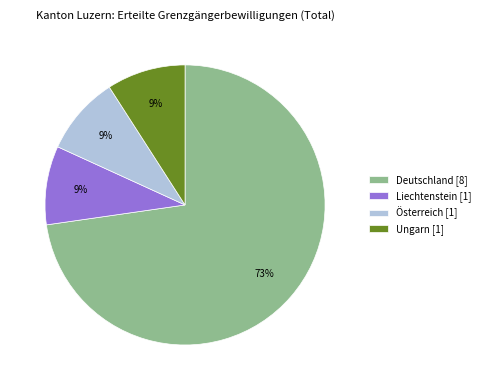

True or false: Österreich accounts for 4% of the total.

False